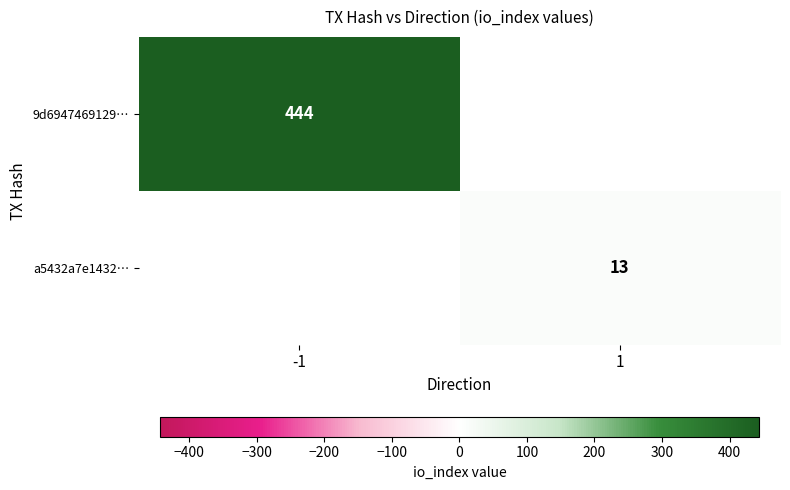

Is it true that a5432a7e1432… equals 8 at 1?

False